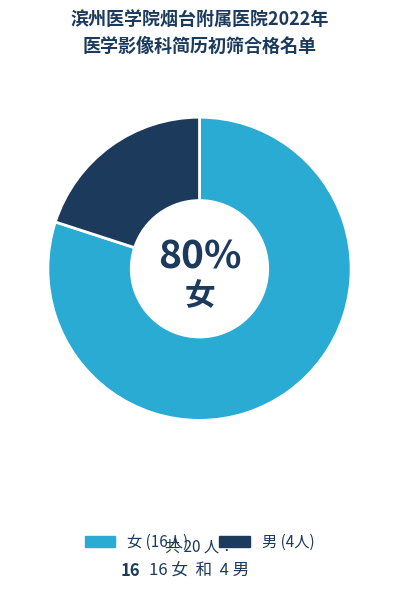

How many segments does this pie chart have?

2